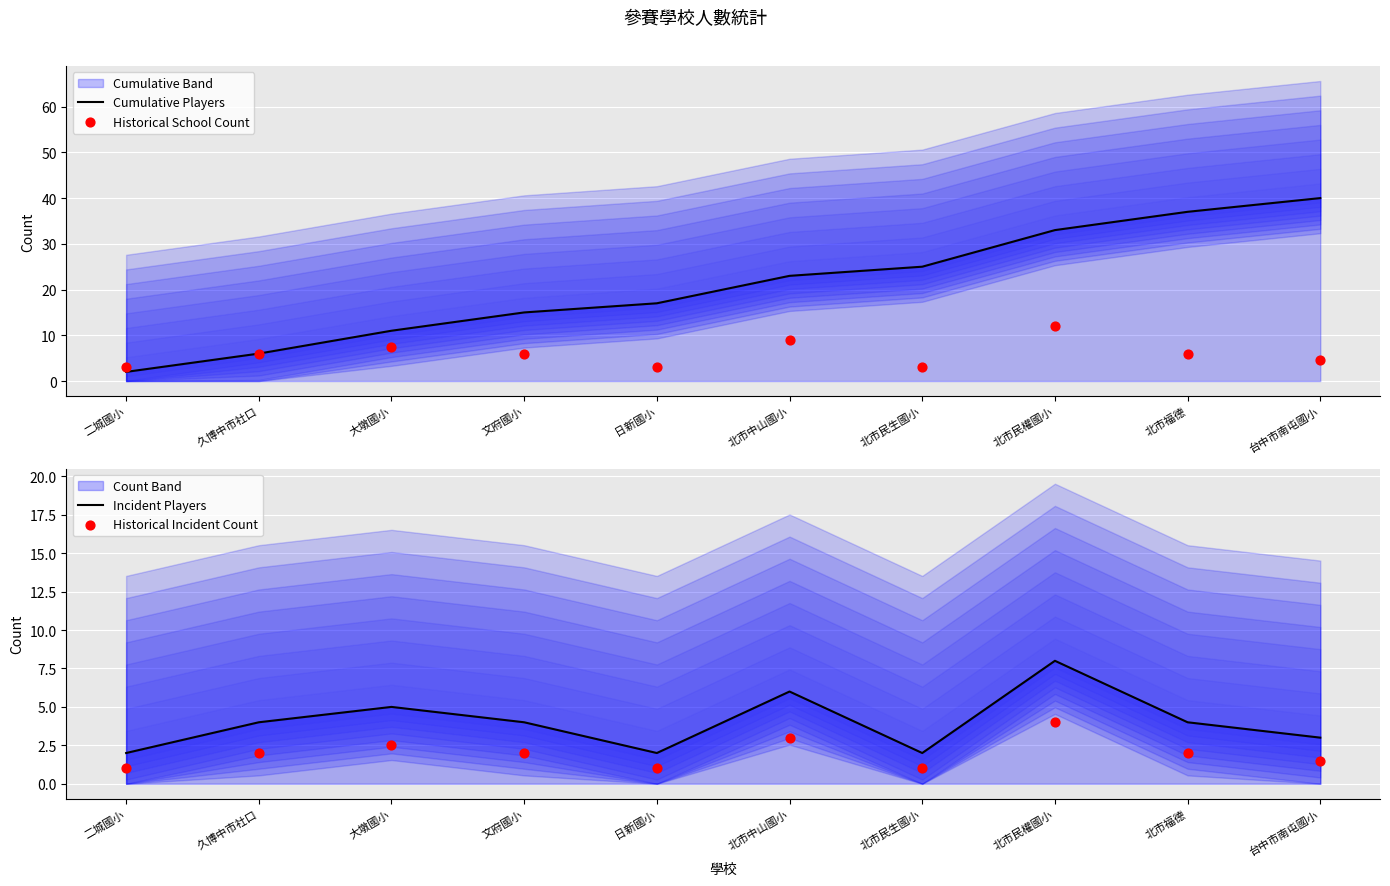

At how many categories does at least one series exceed 1?

10